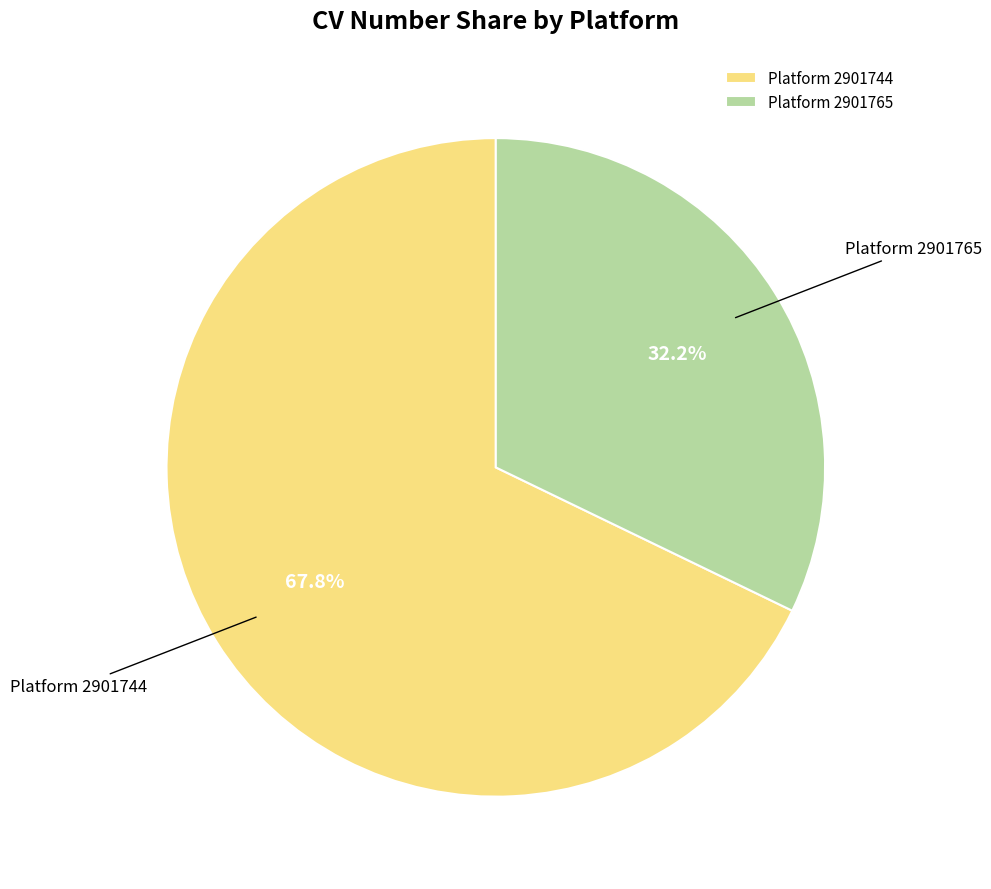

Which category accounts for the majority?

Platform 2901744